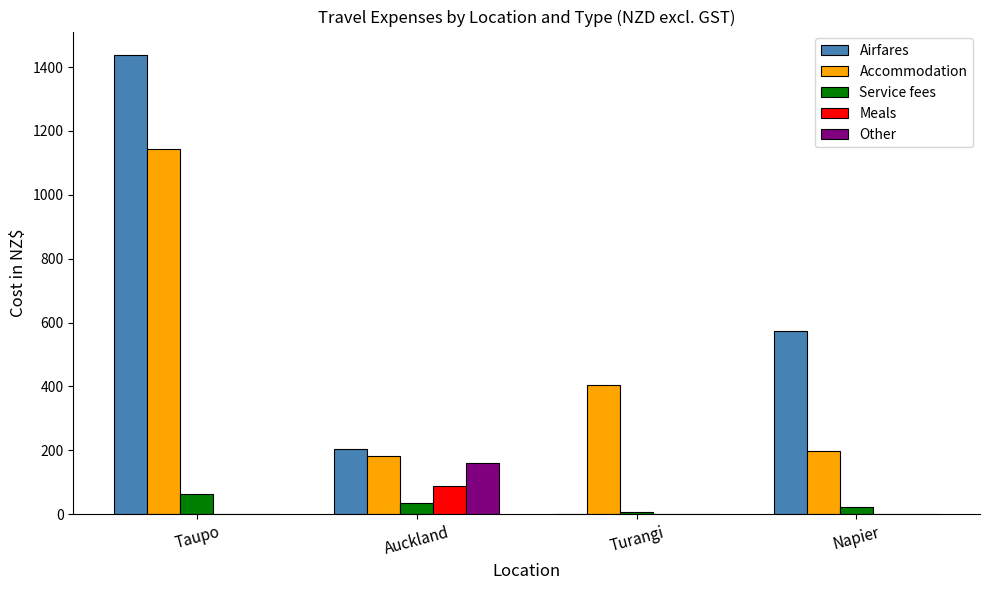

True or false: Accommodation has a value of 182.6 at Auckland.

True